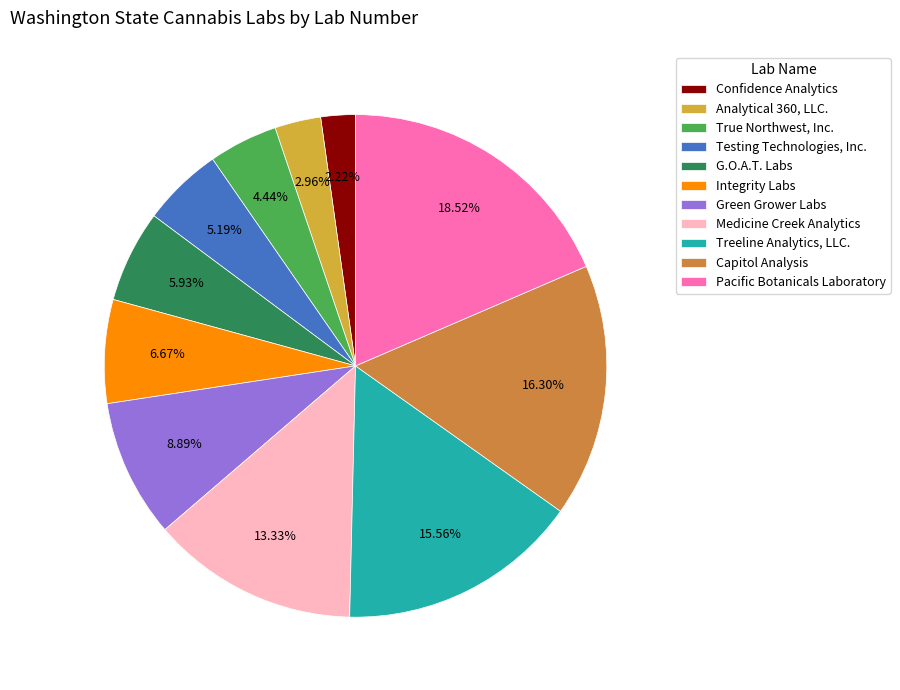

How many segments does this pie chart have?

11